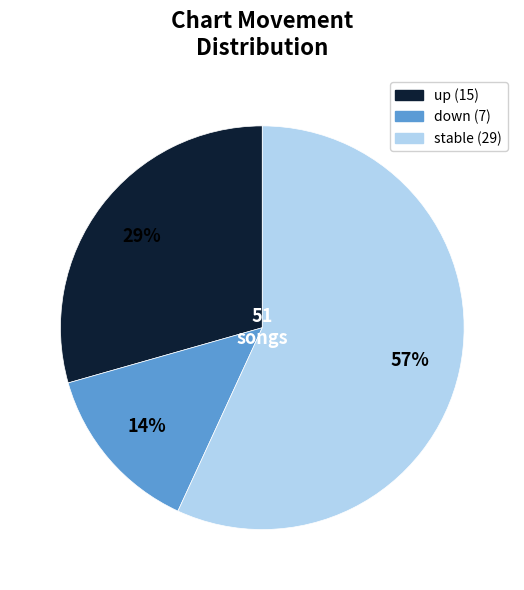

Is there a majority slice in this chart?

Yes